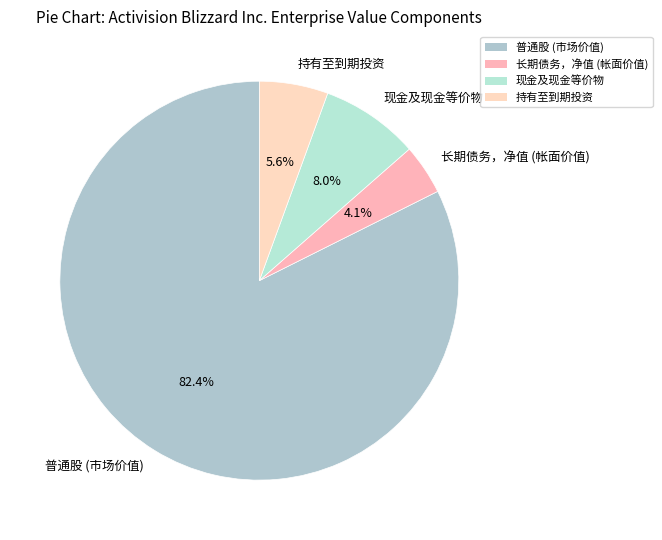

Rank the categories by value from highest to lowest.

普通股 (市场价值), 现金及现金等价物, 持有至到期投资, 长期债务，净值 (帐面价值)